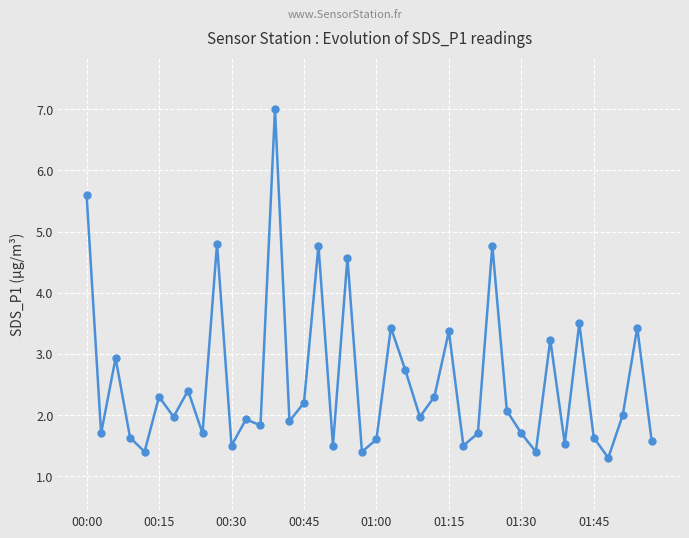

What is the greatest value displayed?

7.0